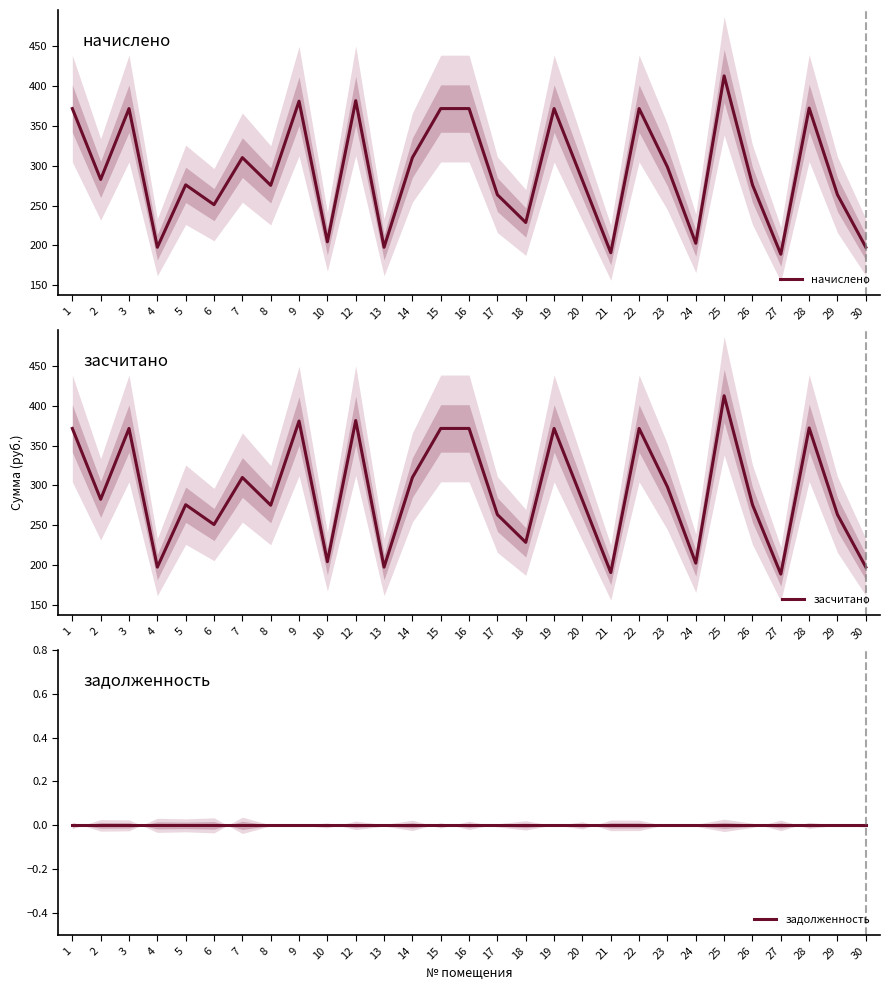

True or false: засчитано and начислено cross at least once.

False